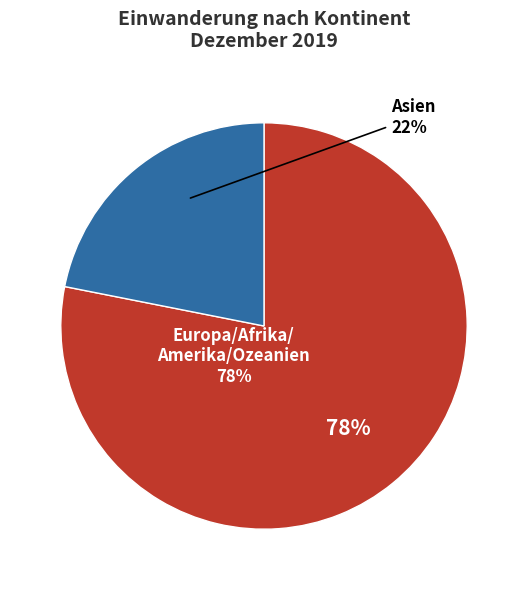

How many slices are in this pie chart?

2